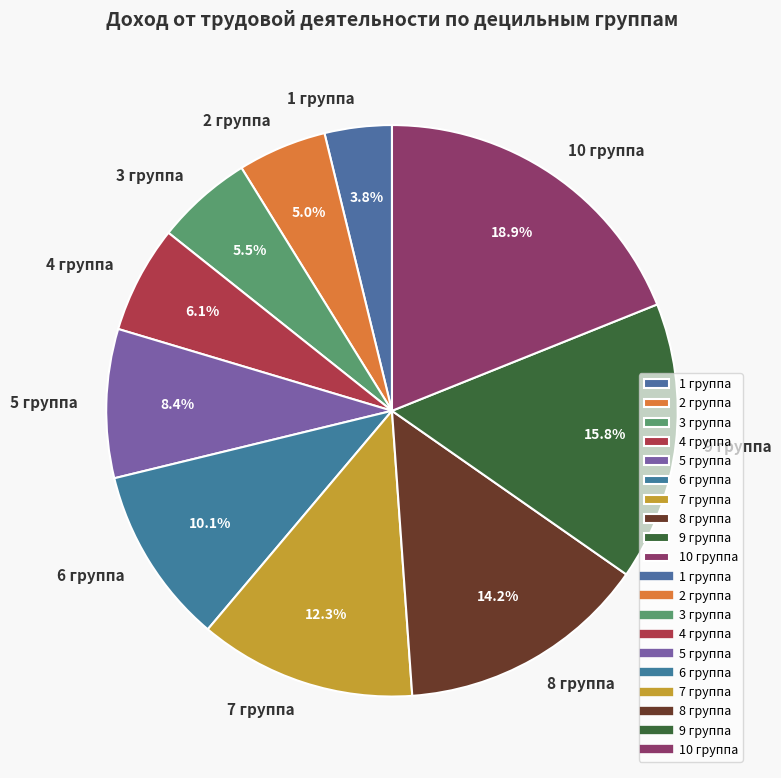

Is there any slice that represents more than half of the pie?

No